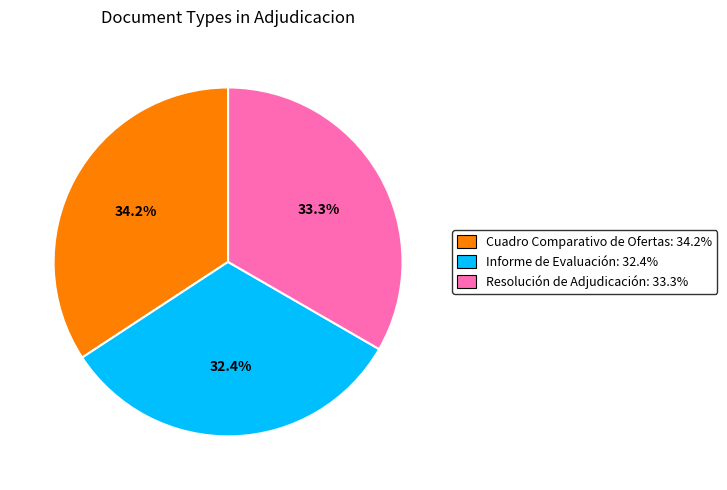

To the nearest percent, what is the difference between the largest and smallest slice percentages?

2%